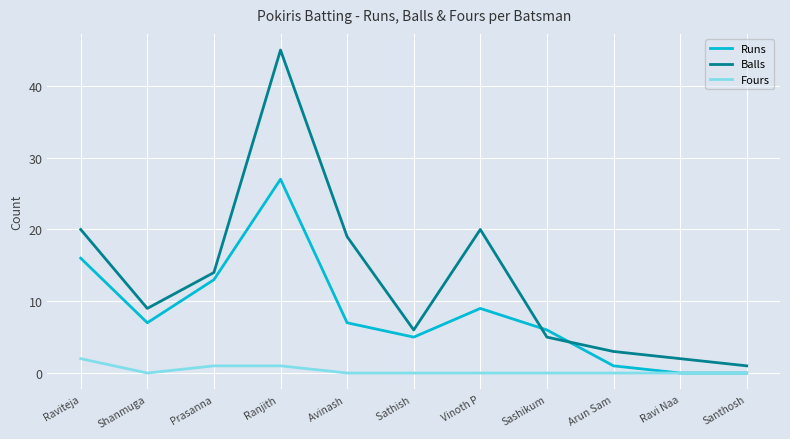

What is the total value across all series at Sashikum?

11